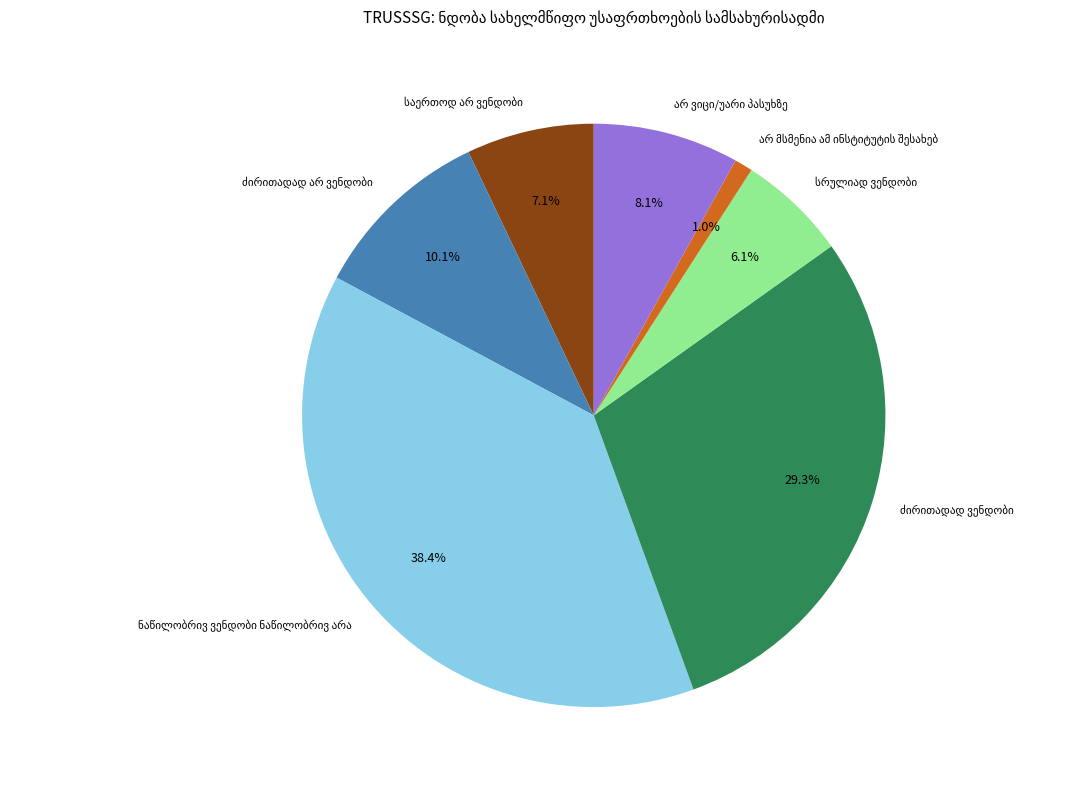

The ძირითადად ვენდობი slice represents 20% of the pie. True or false?

False